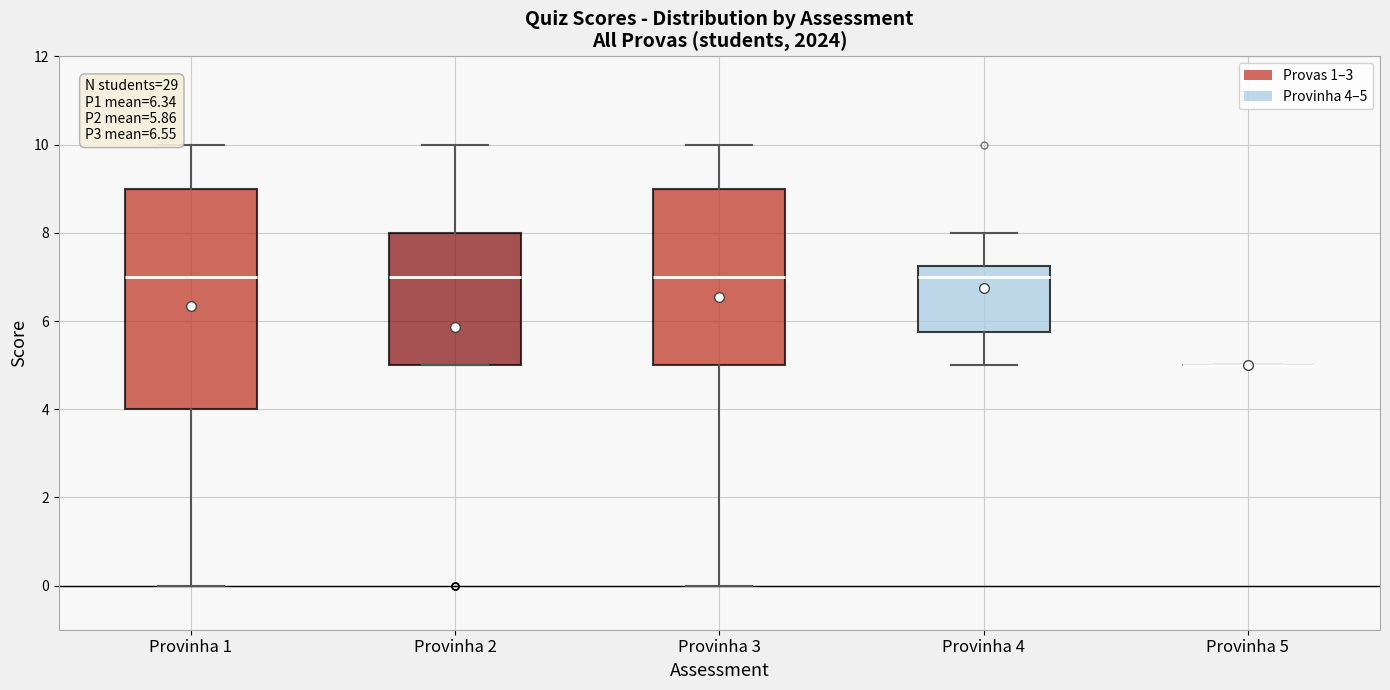

Comparing the boxes themselves (not the whiskers), which one is the tallest?

Provinha 1